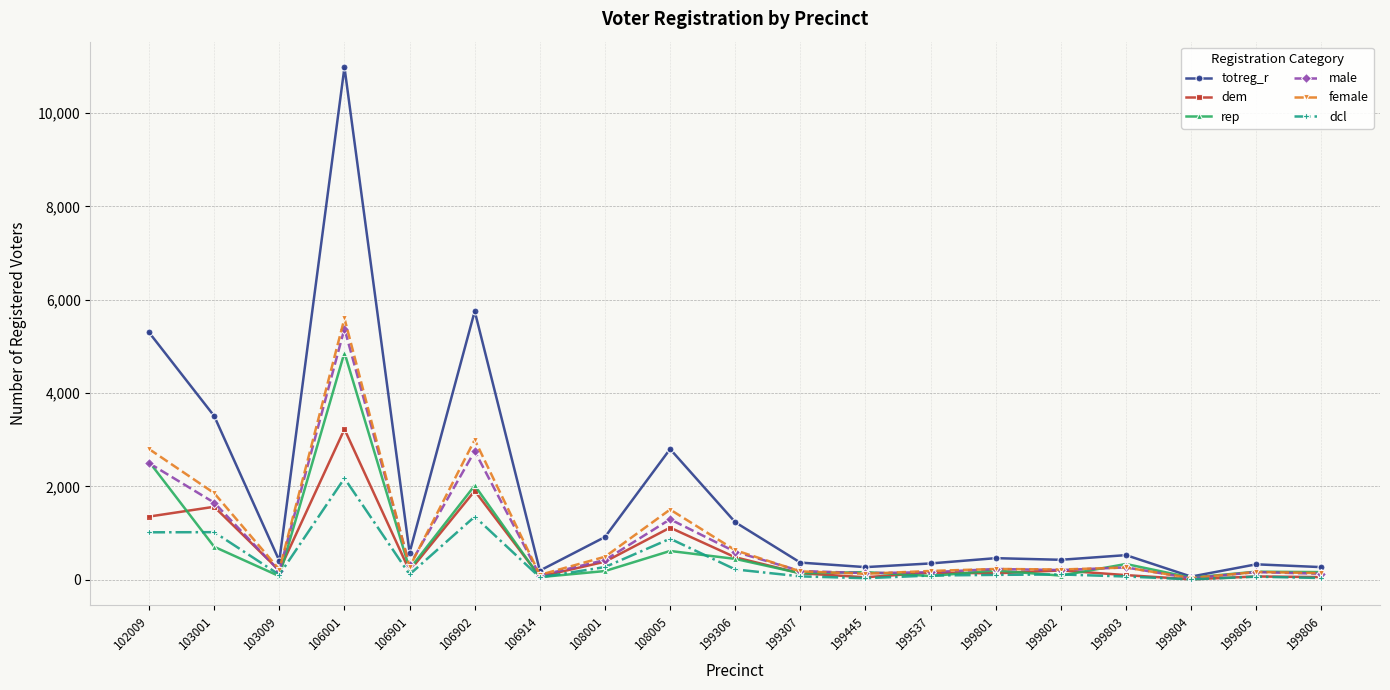

What is the difference between the maximum and minimum values in the female series?

5564